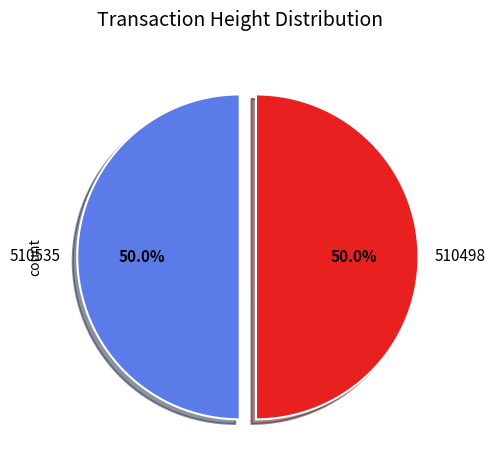

How much of the chart is everything except 510498?

50.0%